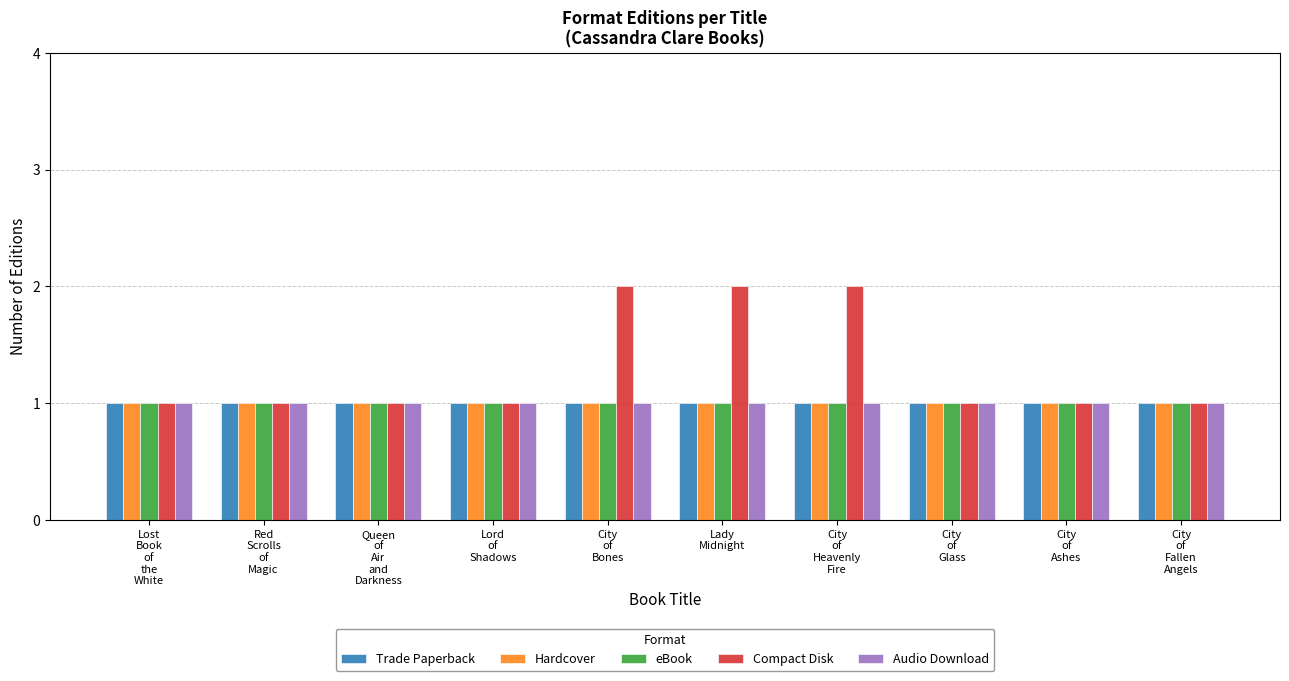

Which series has the largest total across all categories?

Compact Disk